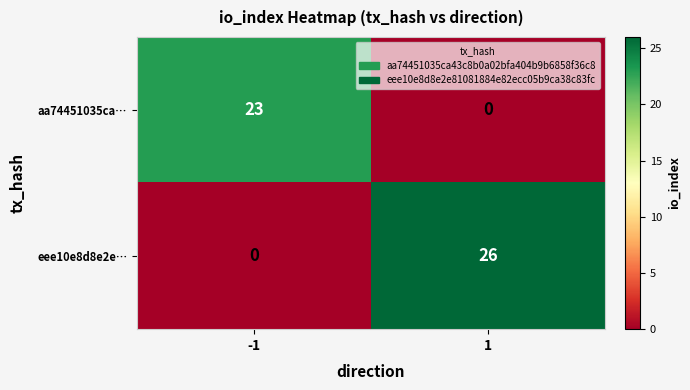

Between -1 and 1, which series saw the biggest shift?

eee10e8d8e2e…